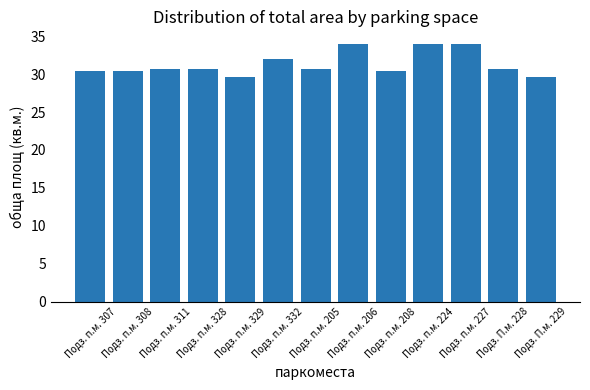

The value at Подз. п.м. 227 is 49.2. True or false?

False